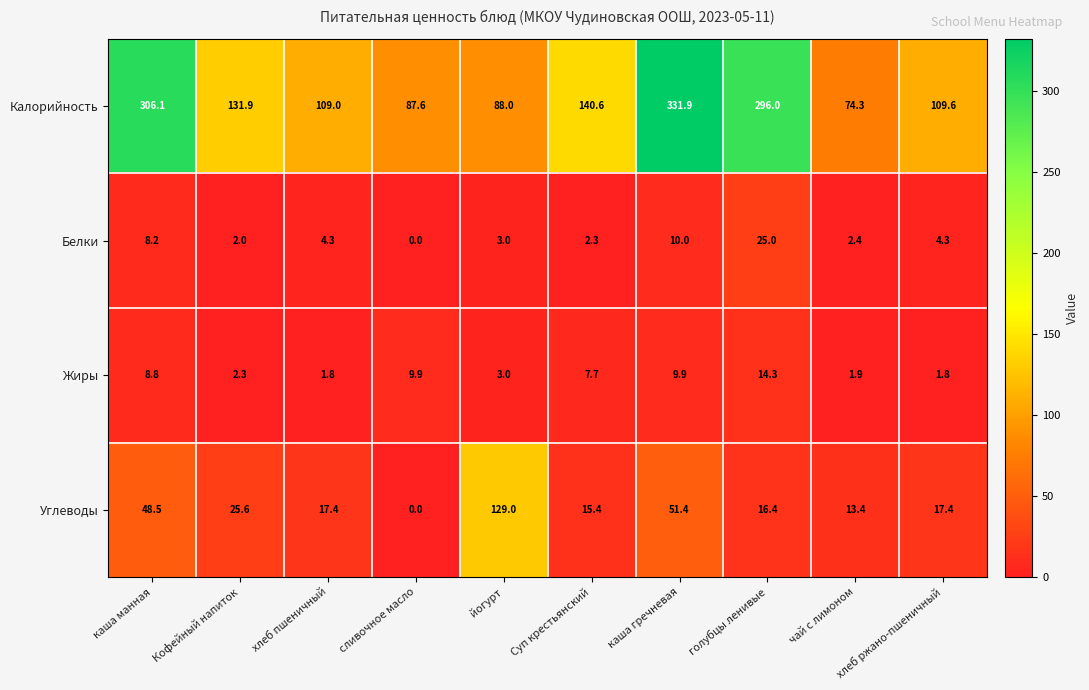

At which category is the sum across all series the highest?

каша гречневая